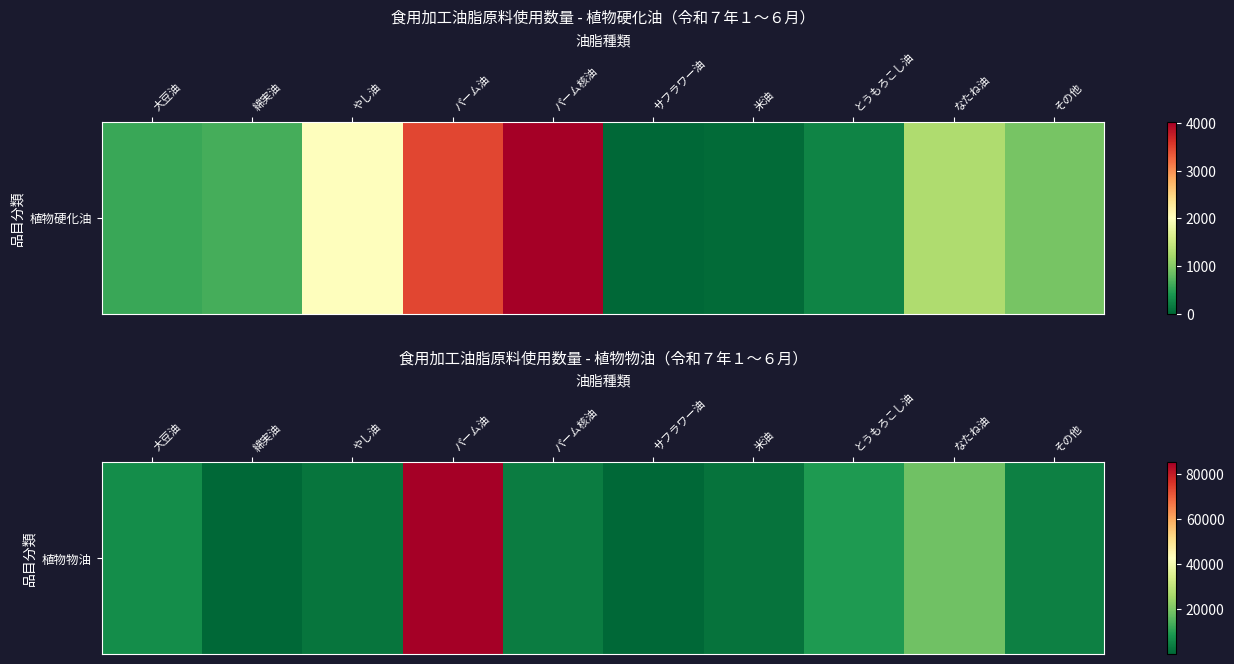

The chart shows a value of 9256 at とうもろこし油. True or false?

True